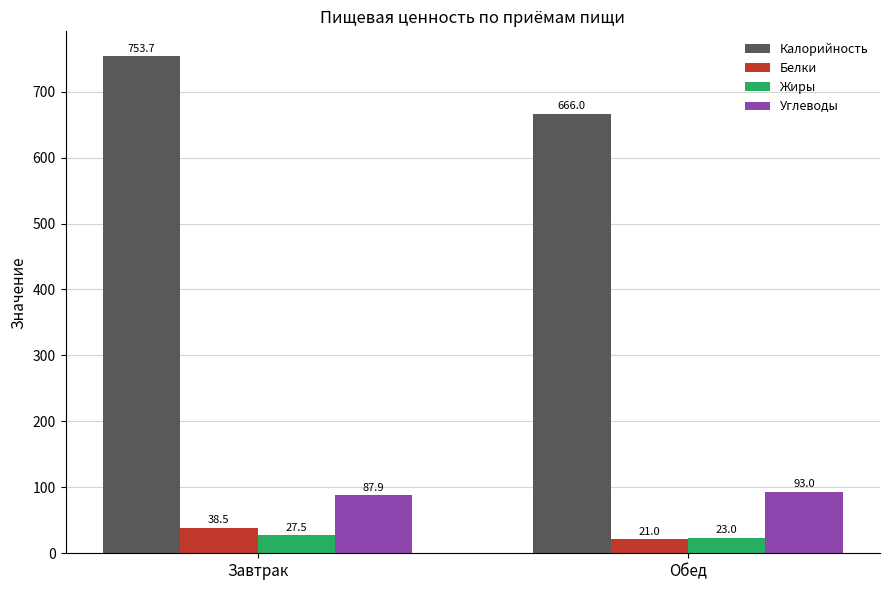

What is the label of the 1st bar from the left?

Завтрак